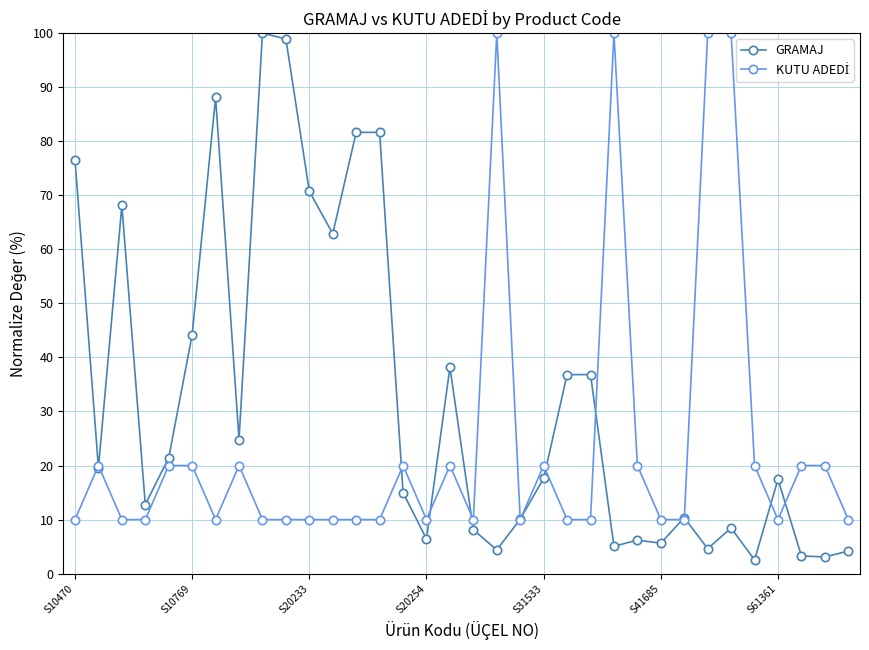

Which series has the widest spread of values?

GRAMAJ